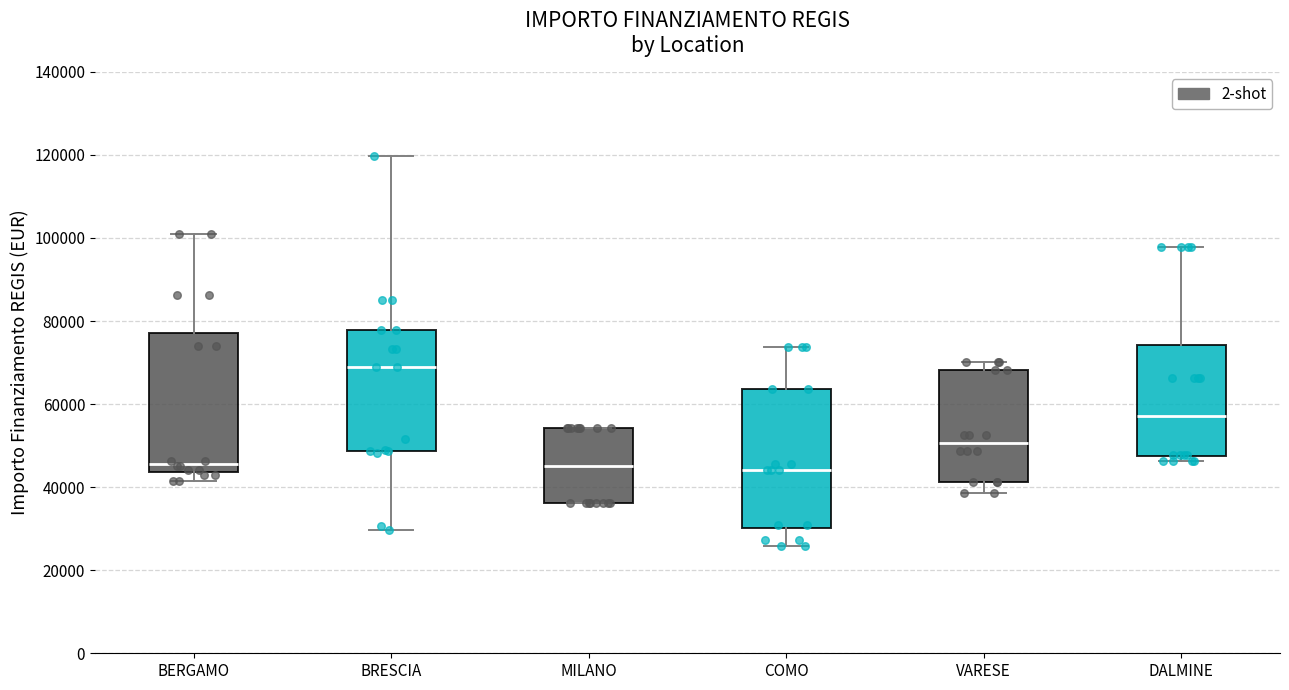

Where does the median line of the box for VARESE sit on the y-axis? The values are not printed on the chart, so give them approximately, as read against the axis.

50000